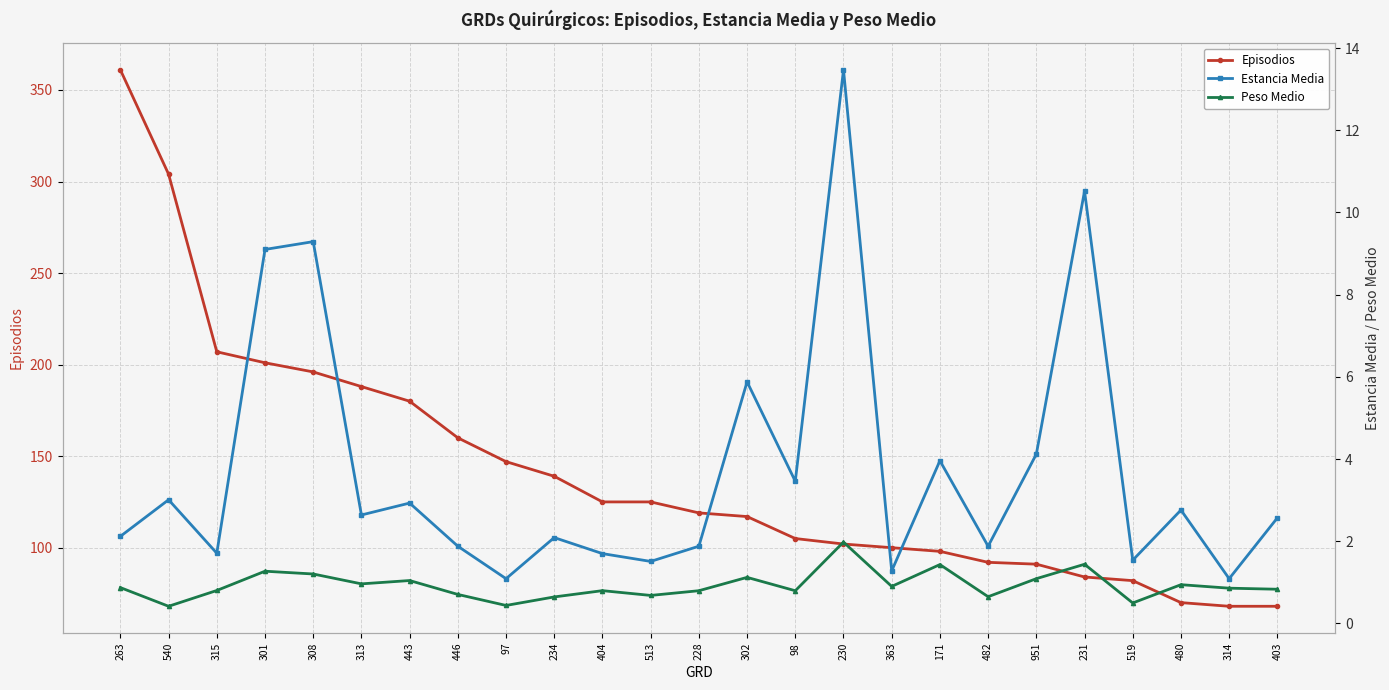

What is the difference between the maximum and minimum values in the Estancia Media series?

12.4